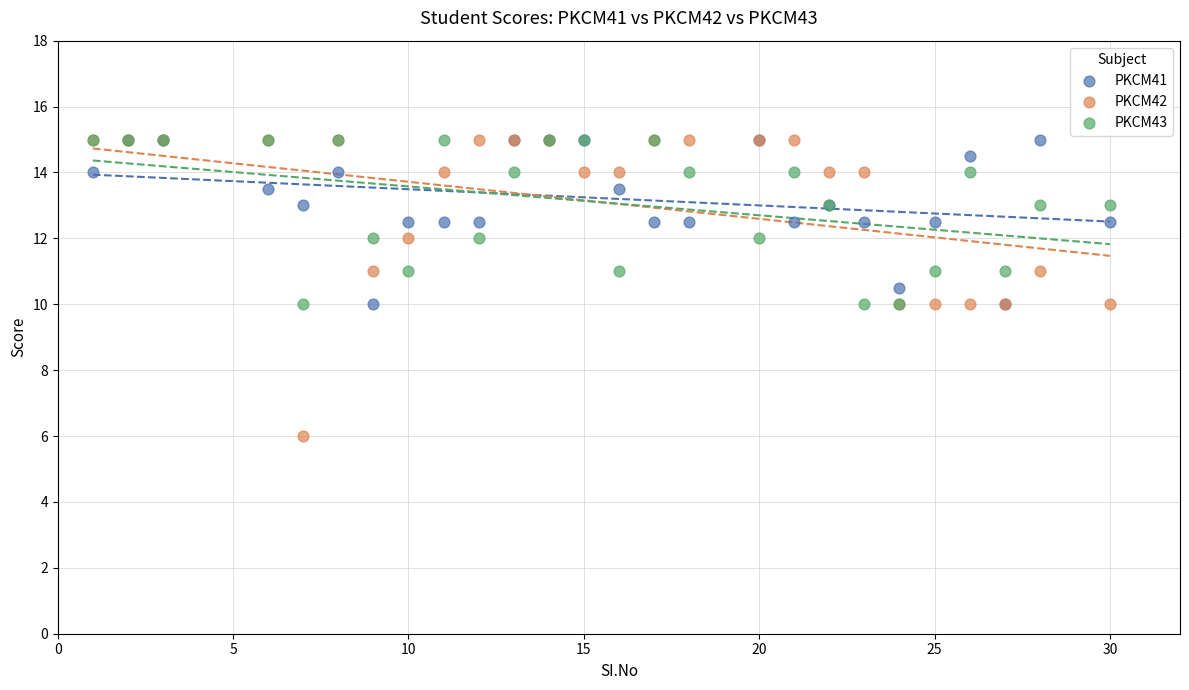

Which series contains the lowest Y value?

PKCM42